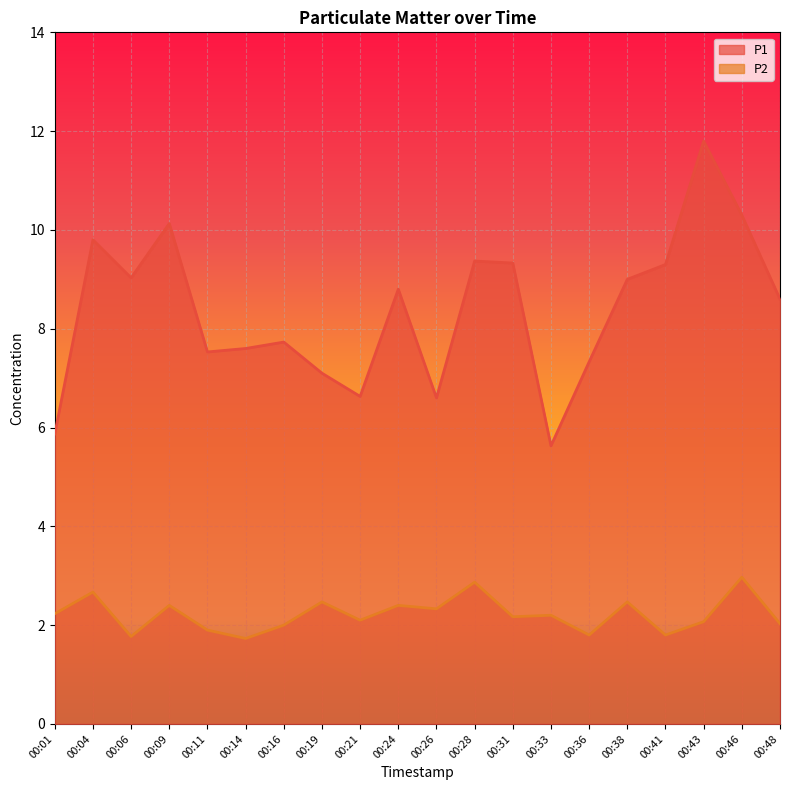

True or false: P2 has more than 1 interior local peaks.

True